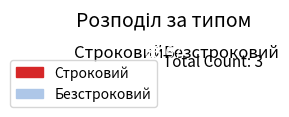

What is the majority slice?

Безстроковий